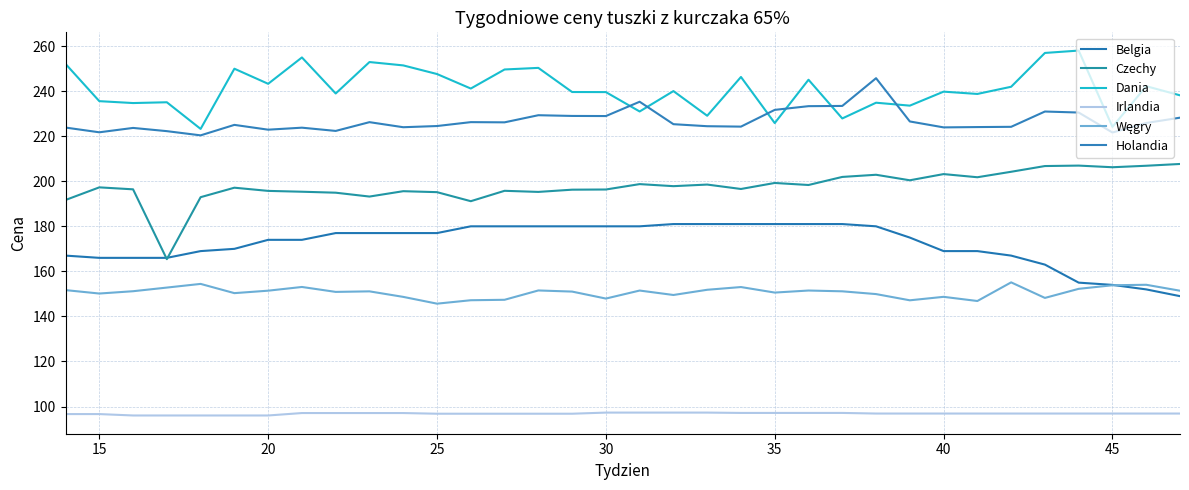

How many lines are shown in the chart?

6